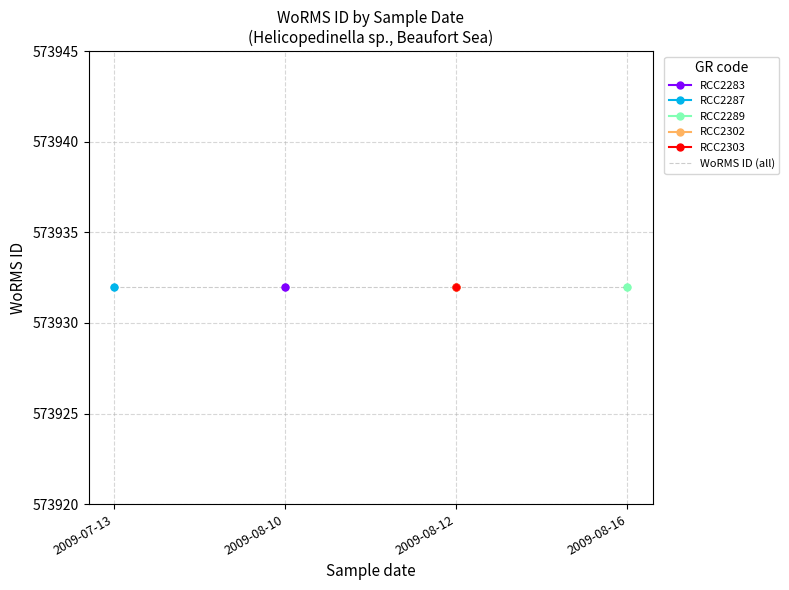

What are all the series names shown in the legend?

RCC2283, RCC2287, RCC2289, RCC2302, RCC2303, WoRMS ID (all)